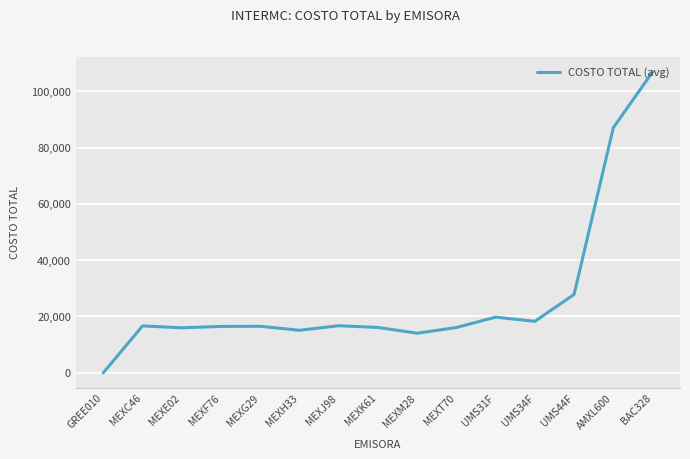

Where is the data nearest to the value 53435?

UMS44F